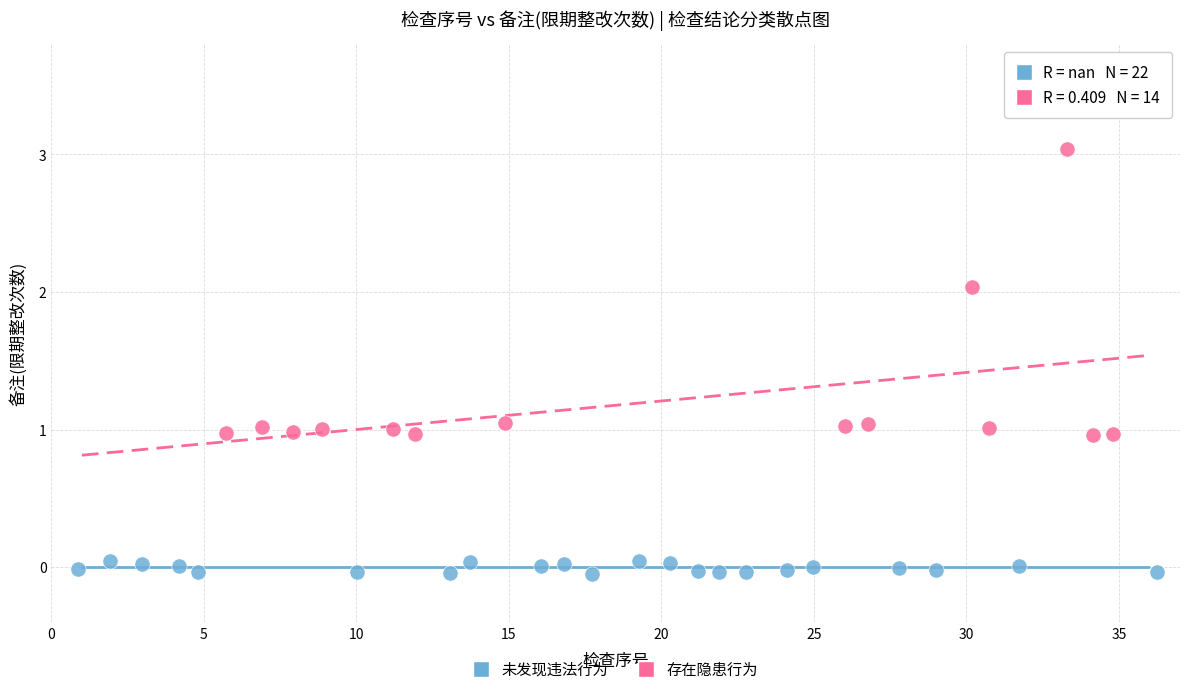

Which series contains the highest Y value?

存在隐患行为